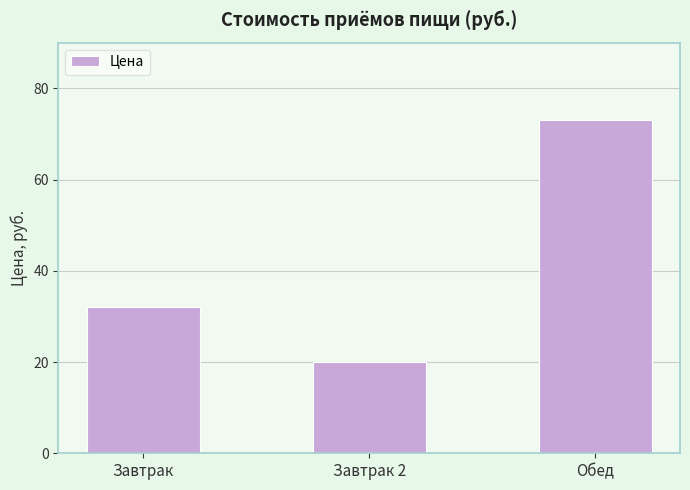

What is the sum of the values at Завтрак 2 and Обед?

93